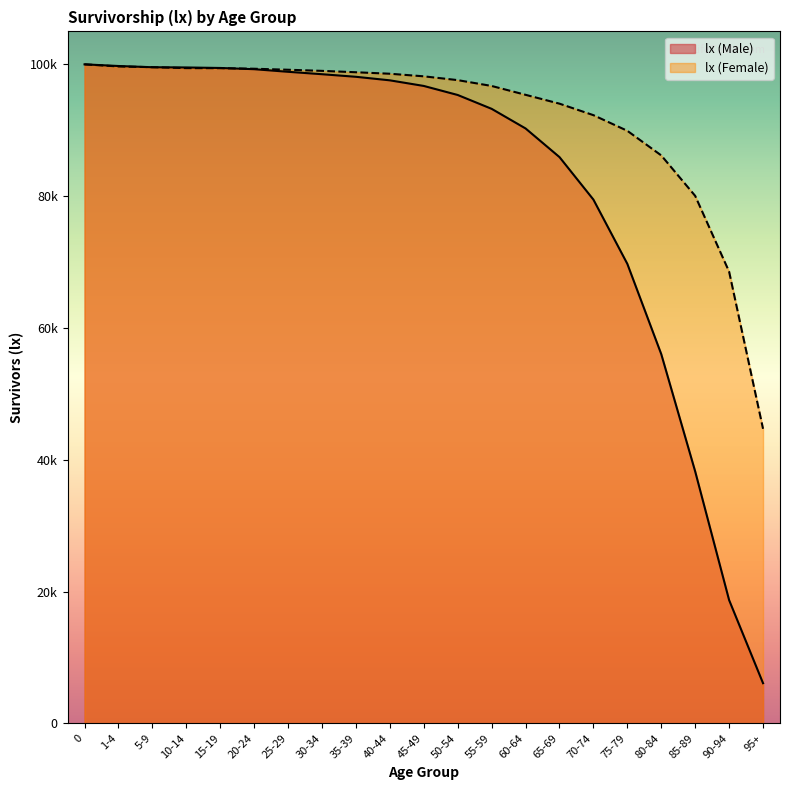

Does the chart display data point markers on the line(s)?

No